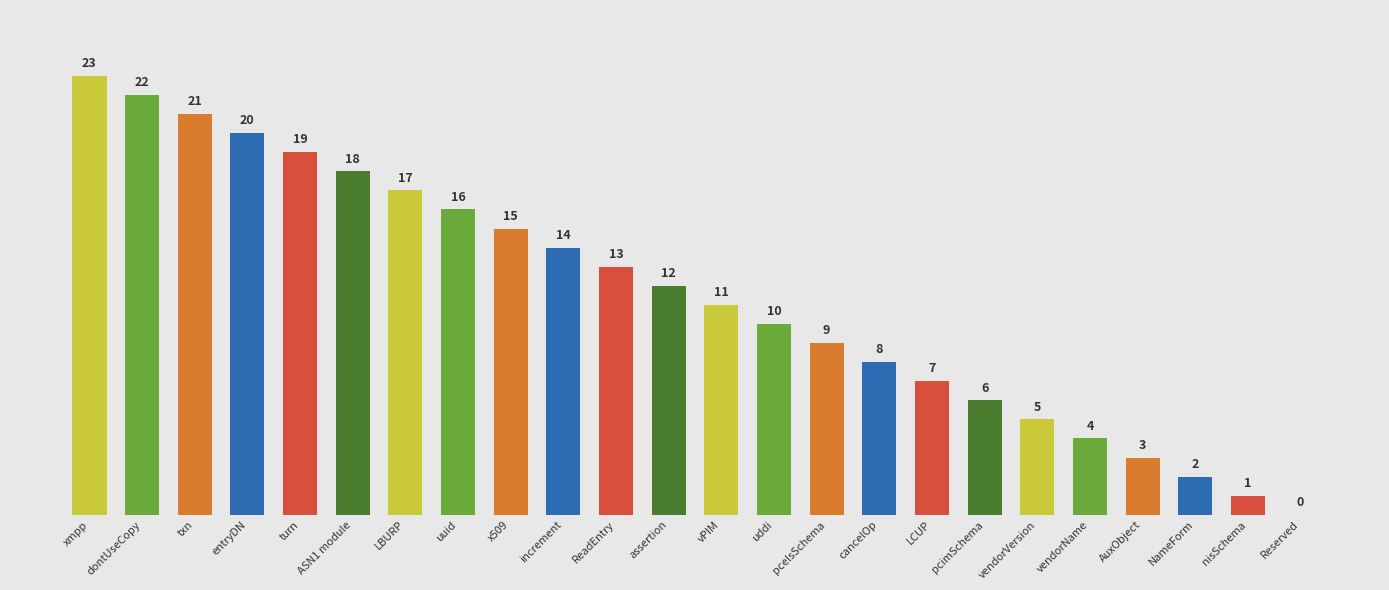

What is the maximum value shown in the chart?

23